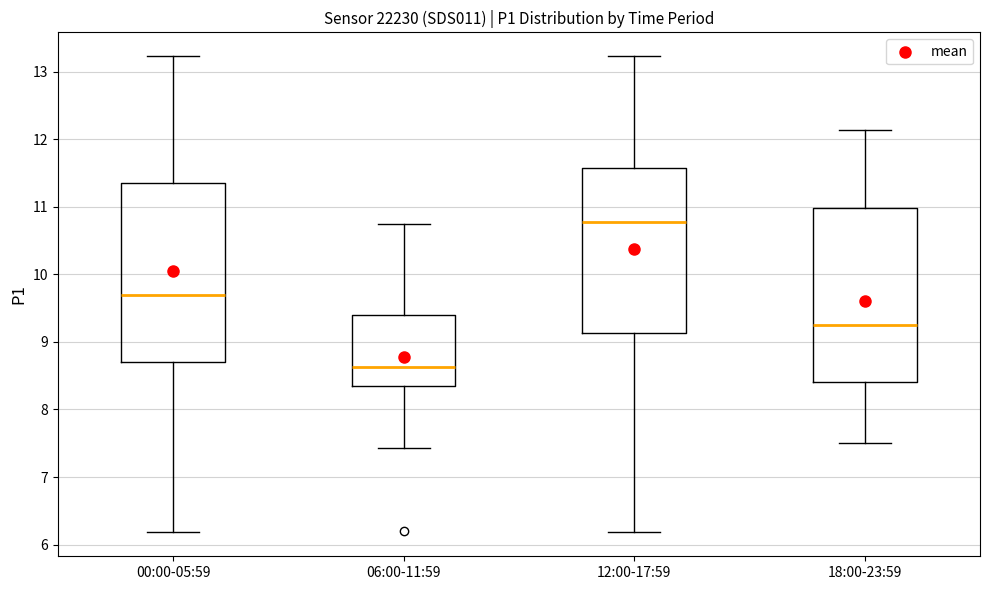

Reading left to right, transcribe this box plot: for each box, give where its median line is, the range the box spans, and where its two whiskers end, as read against the y-axis. The values are not printed on the chart, so give them approximately, as read against the axis.

00:00-05:59: median 9.7, box 8.7 to 11.4, whiskers 6.2 to 13.2
06:00-11:59: median 8.6, box 8.4 to 9.4, whiskers 7.4 to 10.8
12:00-17:59: median 10.8, box 9.1 to 11.6, whiskers 6.2 to 13.2
18:00-23:59: median 9.3, box 8.4 to 11.0, whiskers 7.5 to 12.1